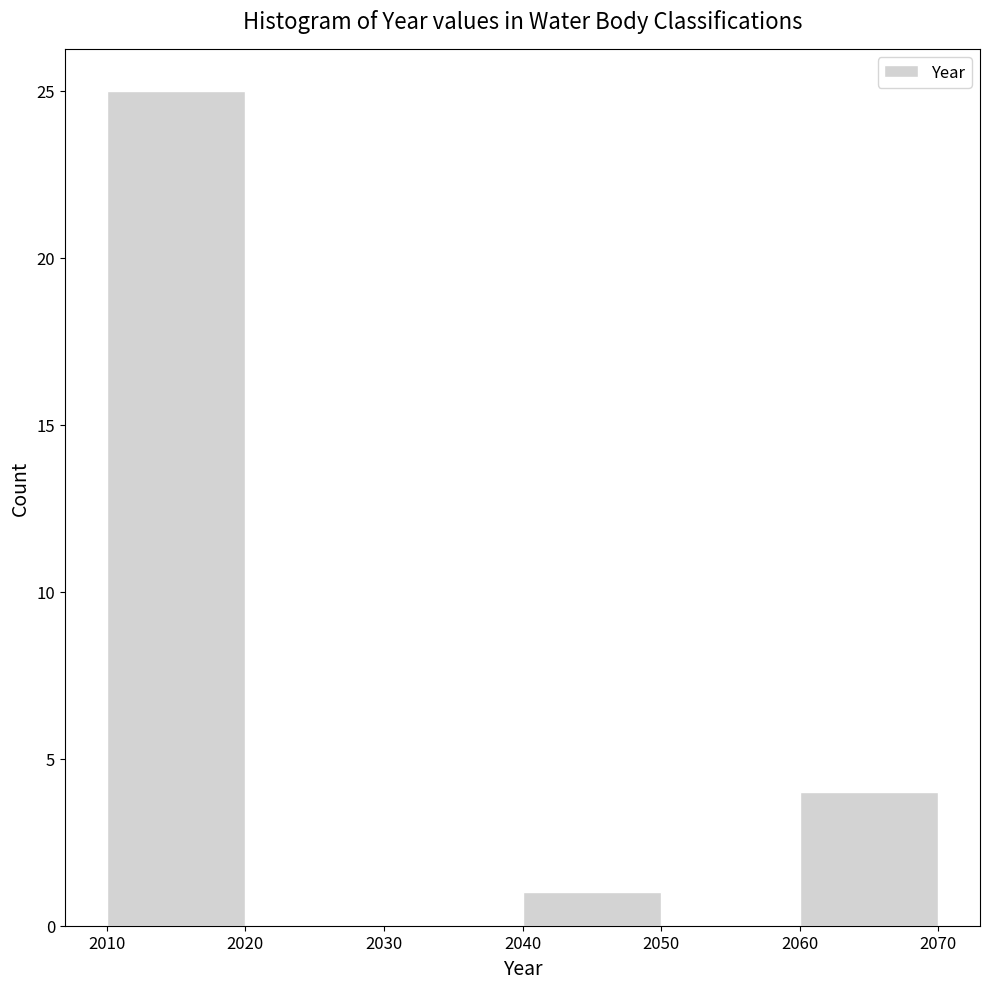

Reading left to right, transcribe this chart: for each bar, give the range it covers on the x-axis and its height. The values are not printed on the chart, so give them approximately, as read against the axis.

2010 to 2020: 25
2020 to 2030: 0
2030 to 2040: 0
2040 to 2050: 1
2050 to 2060: 0
2060 to 2070: 4